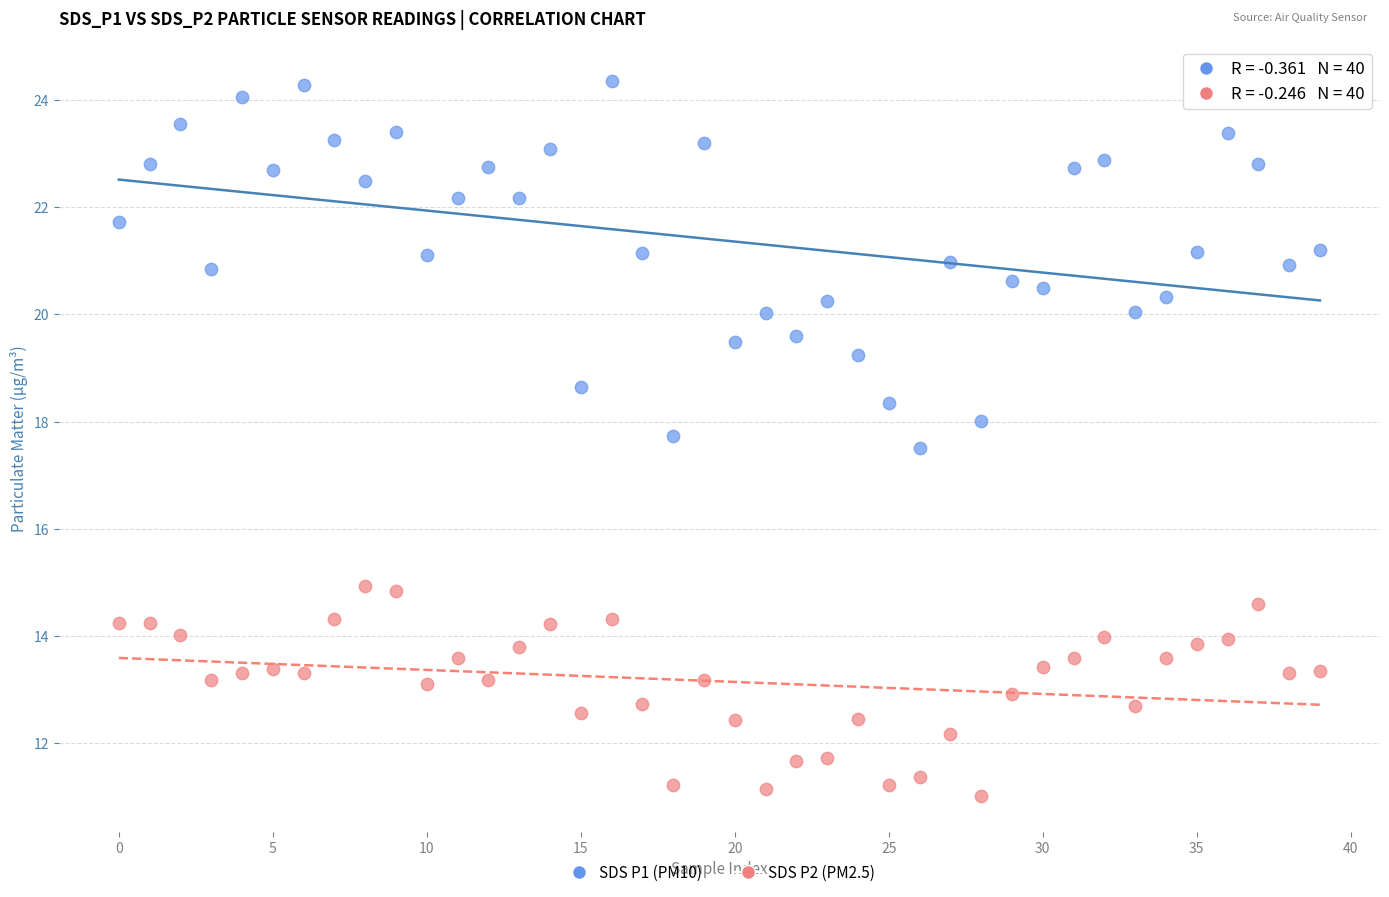

Across all data points, what is the range of Y values (max minus min)?

13.3